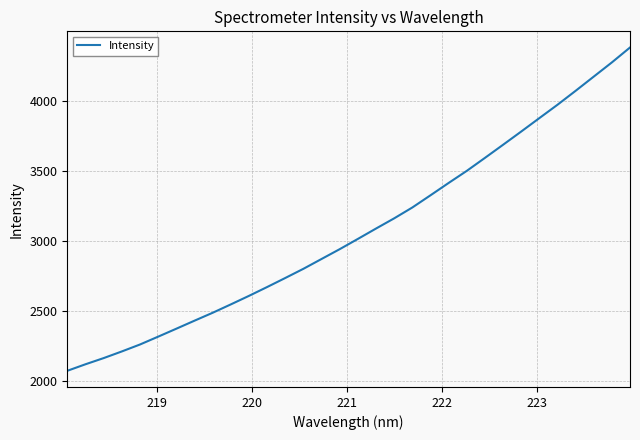

What is the smallest value displayed?

2075.2